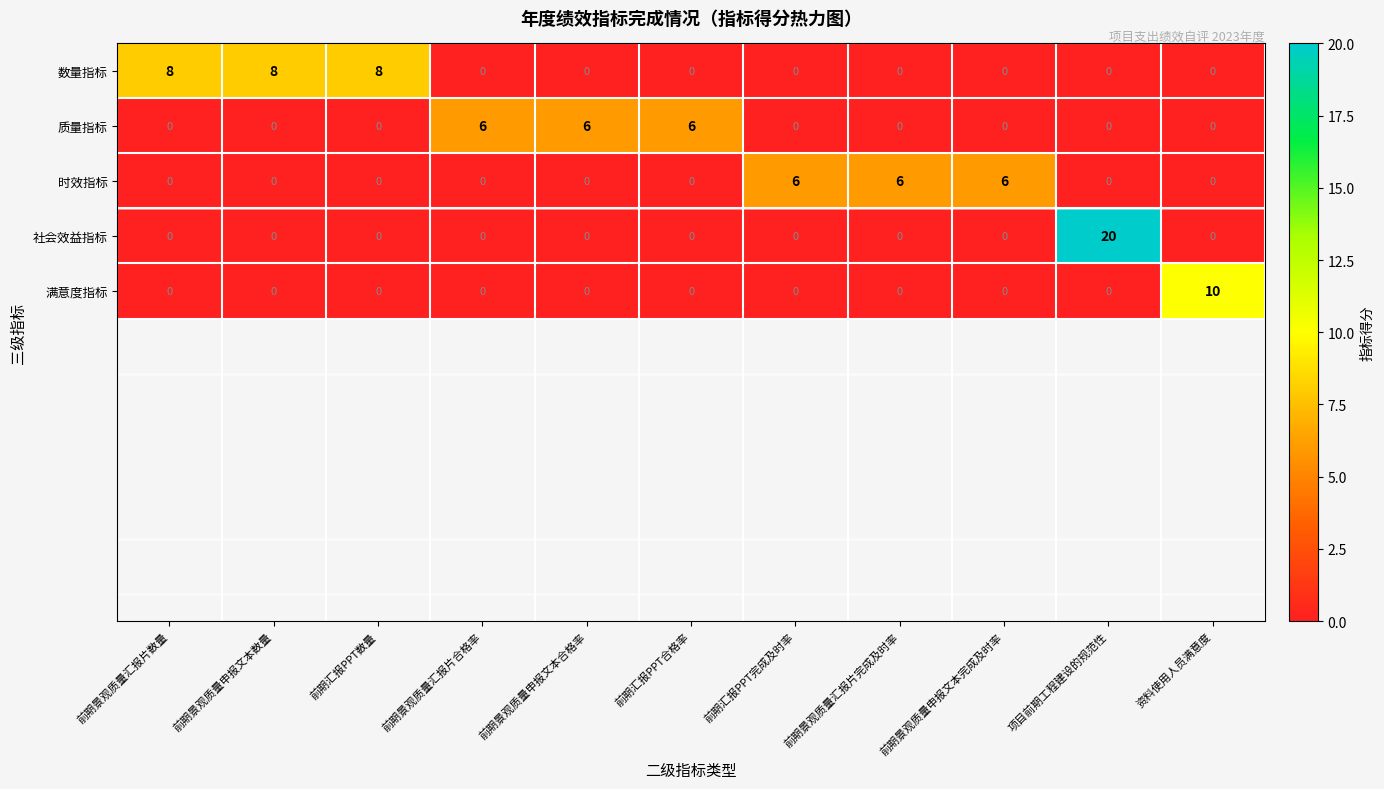

What is the highest value of the 满意度指标 series?

10